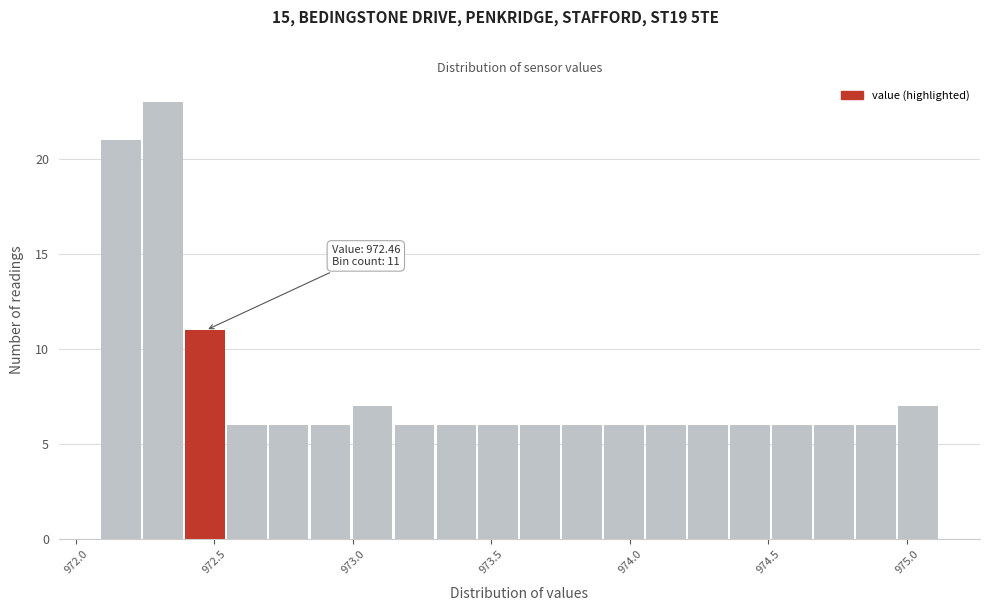

Around what value on the x-axis is the tallest bar? Give the approximate position of its centre, as read against the axis.

972.30